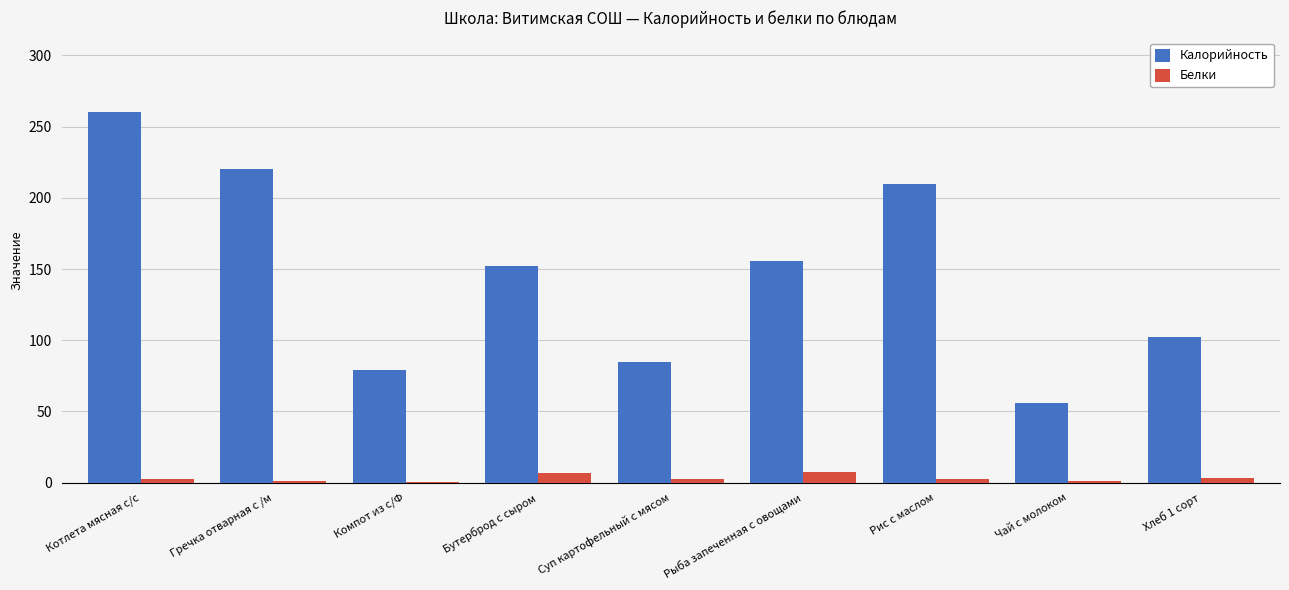

Which series has the largest total across all categories?

Калорийность